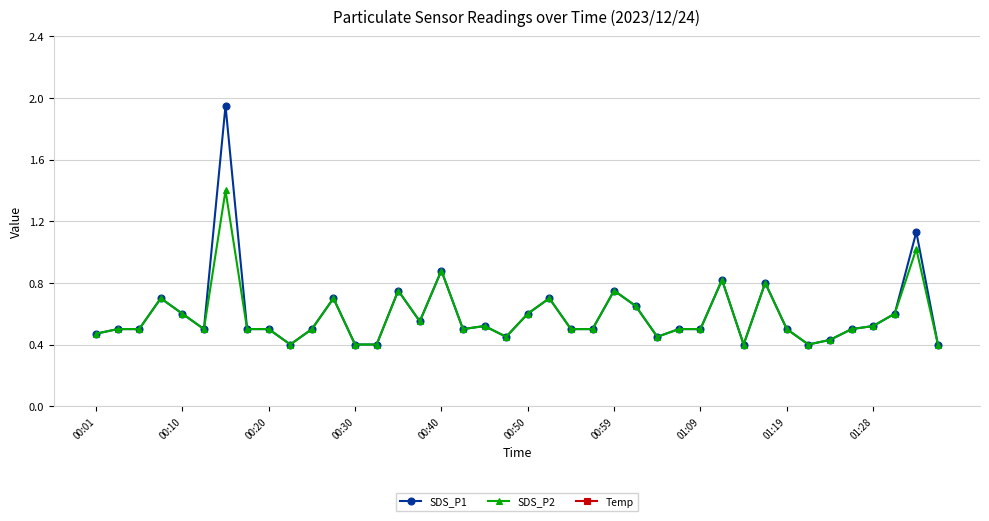

True or false: SDS_P1 has more than 1 interior local peaks.

True